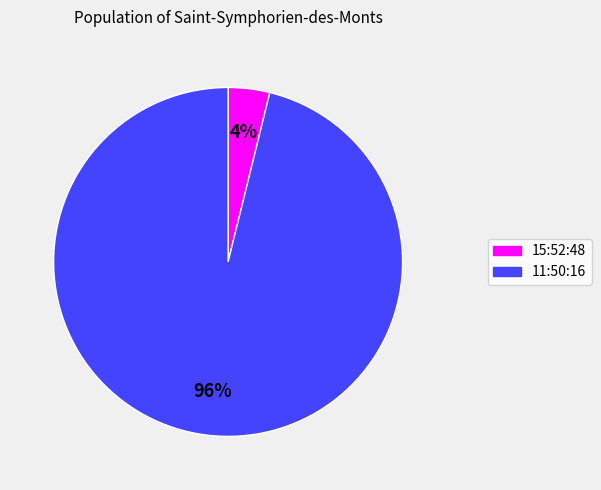

What percentage is the 11:50:16 slice, to the nearest percent?

96%